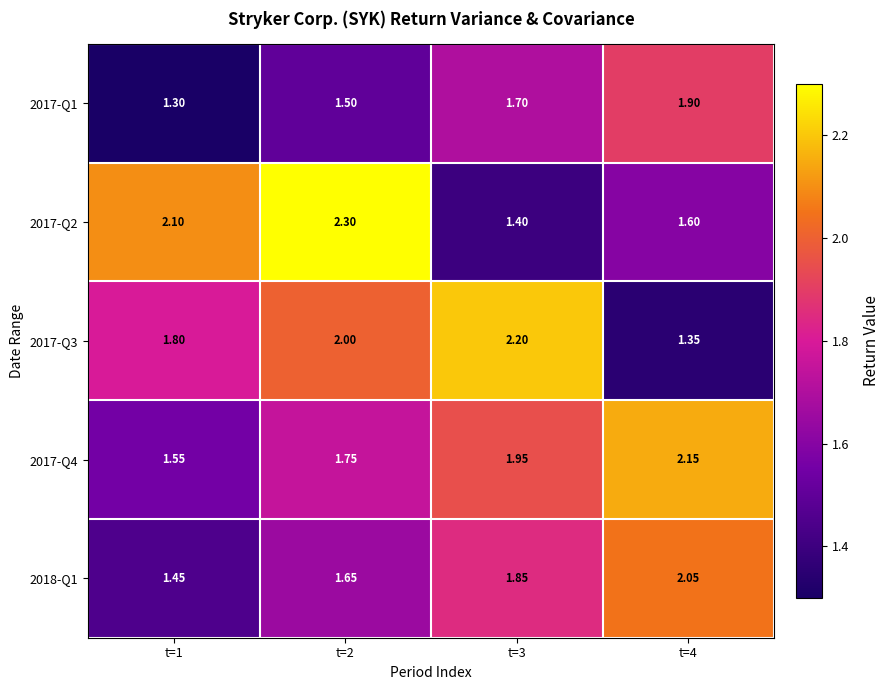

Is the value of 2018-Q1 at t=2 greater than the value of 2017-Q2 at t=2?

No